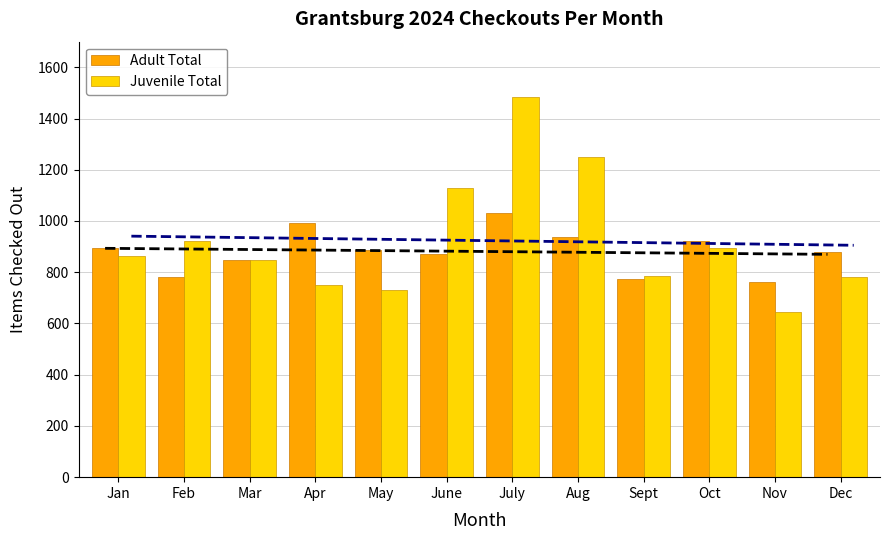

What are all the series names shown in the legend?

Adult Total, Juvenile Total